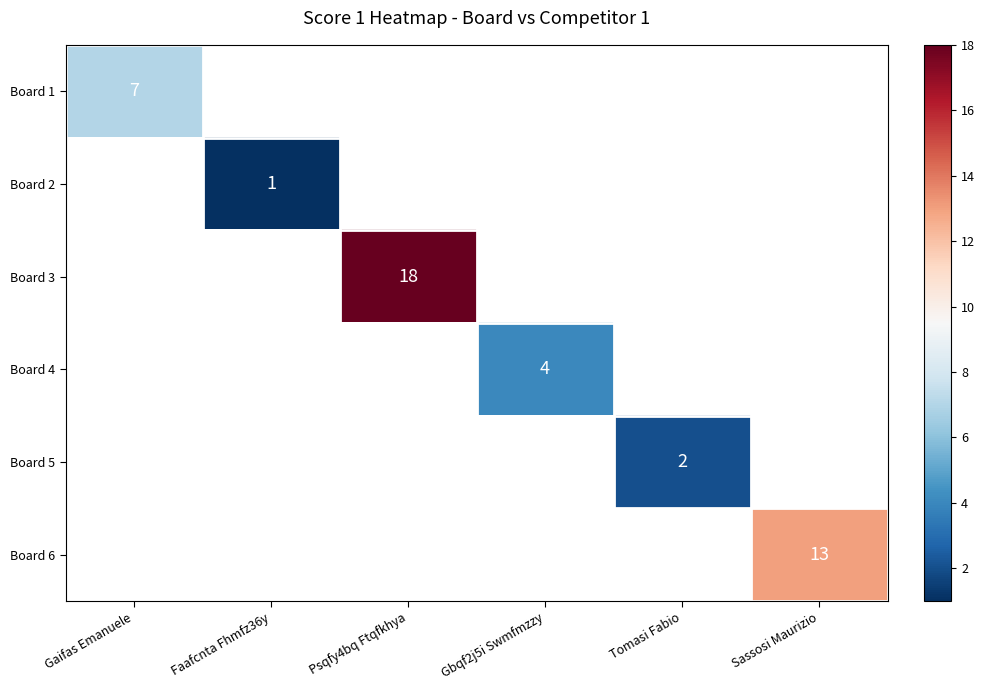

The value of Board 4 at Gbqf2j5i Swmfmzzy is 2. True or false?

False